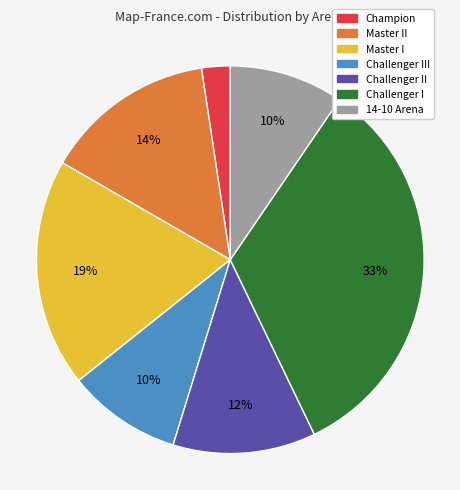

Is there any slice that represents more than half of the pie?

No